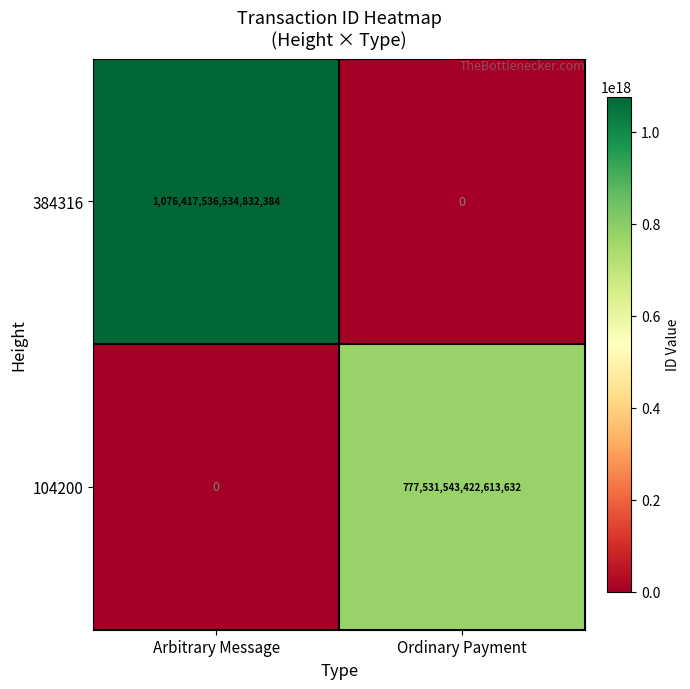

At which category is the sum across all series the highest?

Arbitrary Message